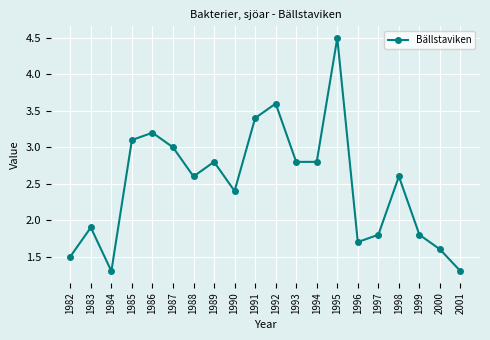

What is the difference between the maximum and minimum values?

3.2